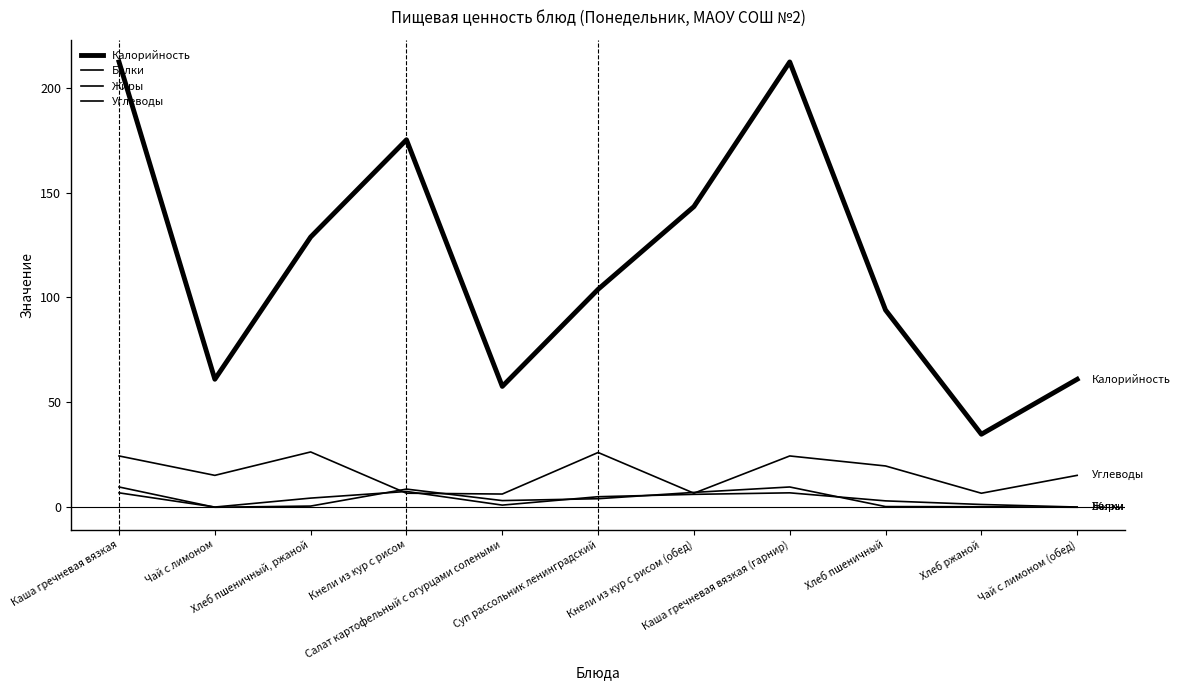

Which category has the highest value in the Жиры series?

Каша гречневая вязкая